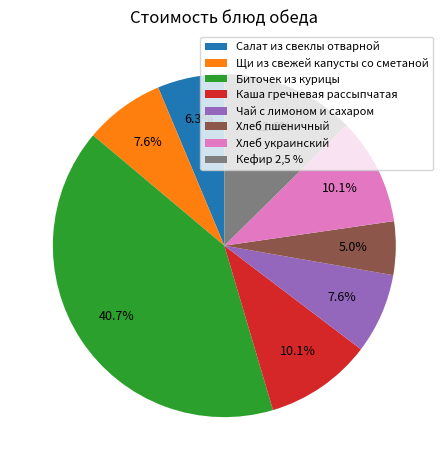

To the nearest percent, what is the difference between the Кефир 2,5 % and Щи из свежей капусты со сметаной slice percentages?

5%